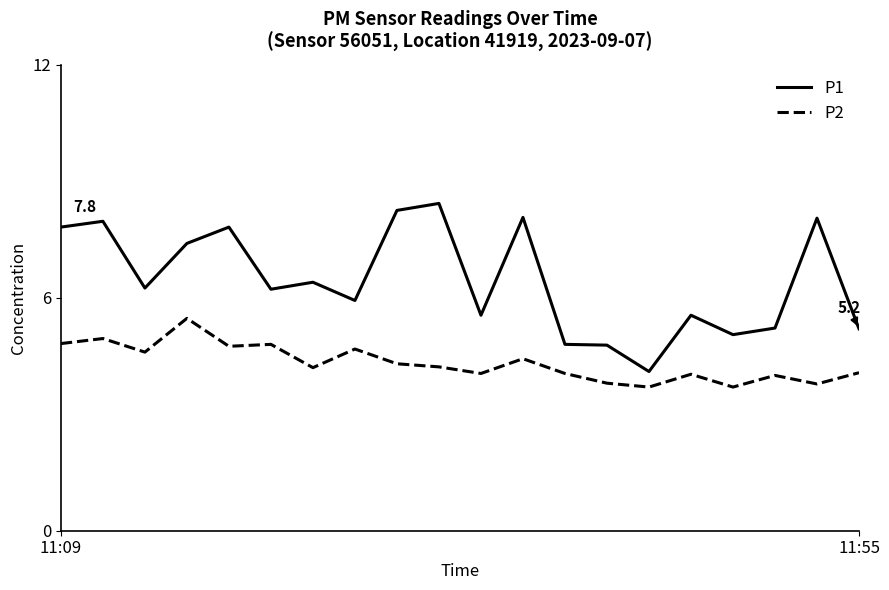

Which series has the widest spread of values?

P1